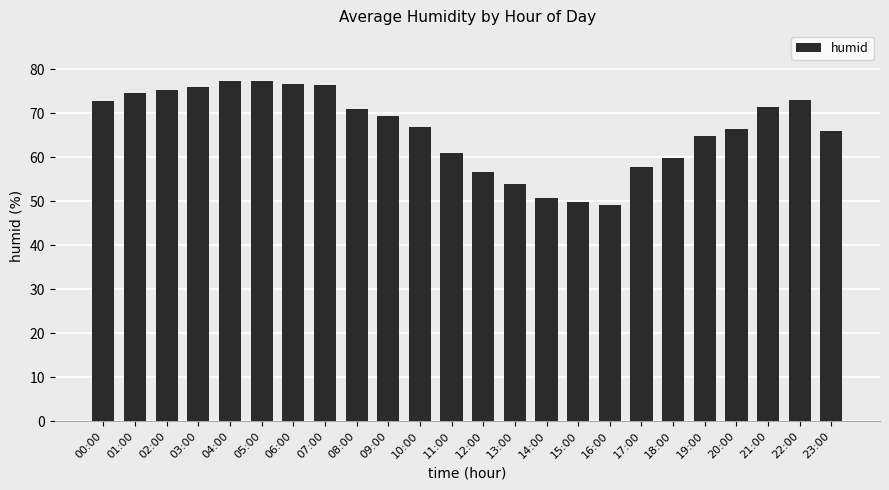

What is the minimum value shown in the chart?

49.2